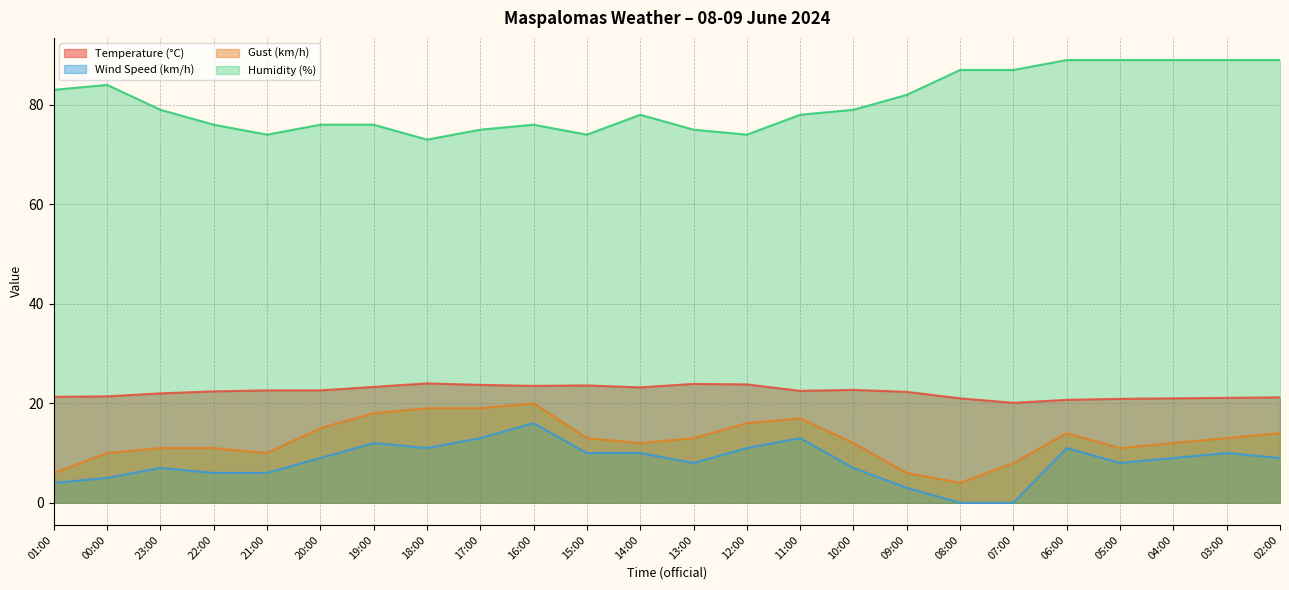

How many data points in Wind Speed (km/h) are less than 9?

11